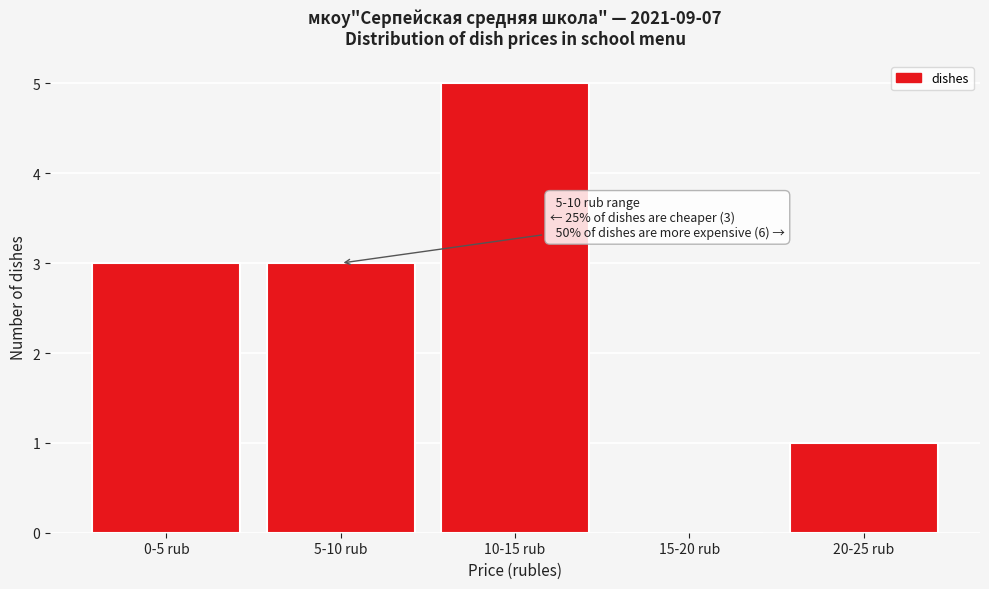

Reading left to right, what are all the values shown in this chart?

0-5 rub=3	5-10 rub=3	10-15 rub=5	15-20 rub=0	20-25 rub=1